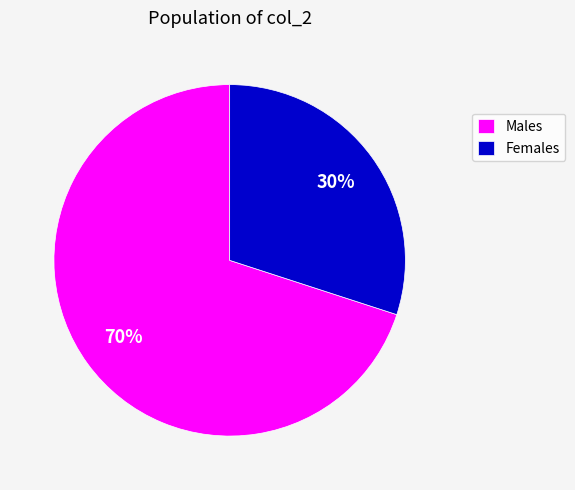

What is the ratio of the value at Males to the value at Females?

2.3